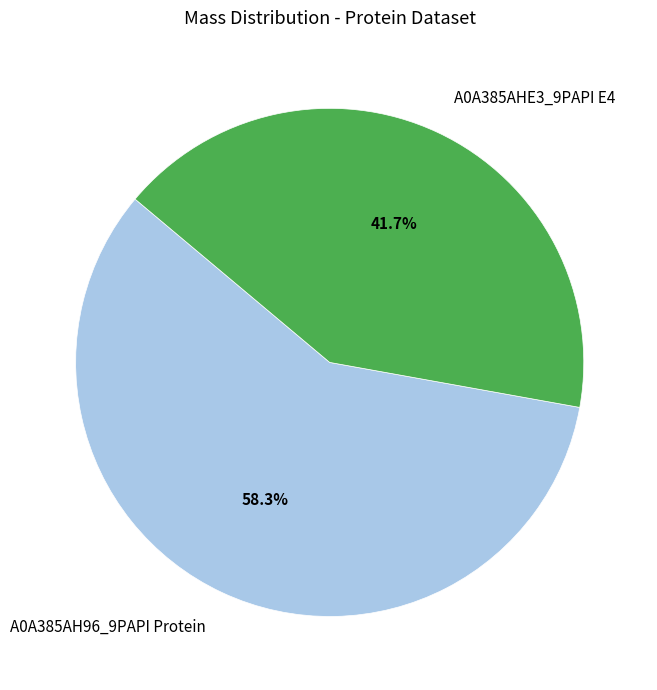

Which has a higher value, A0A385AH96_9PAPI Protein or A0A385AHE3_9PAPI E4?

A0A385AH96_9PAPI Protein